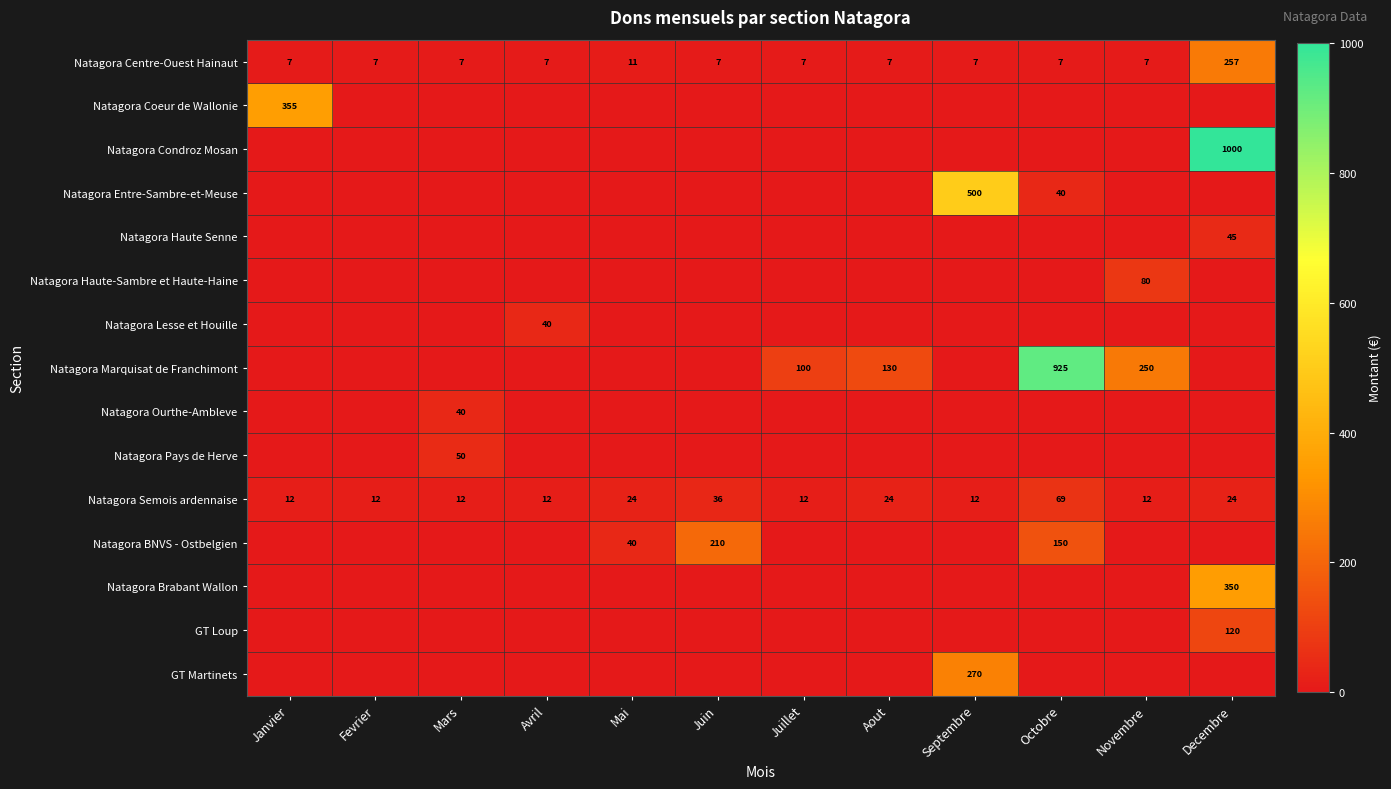

True or false: Natagora Coeur de Wallonie has a value of 71 at Janvier.

False